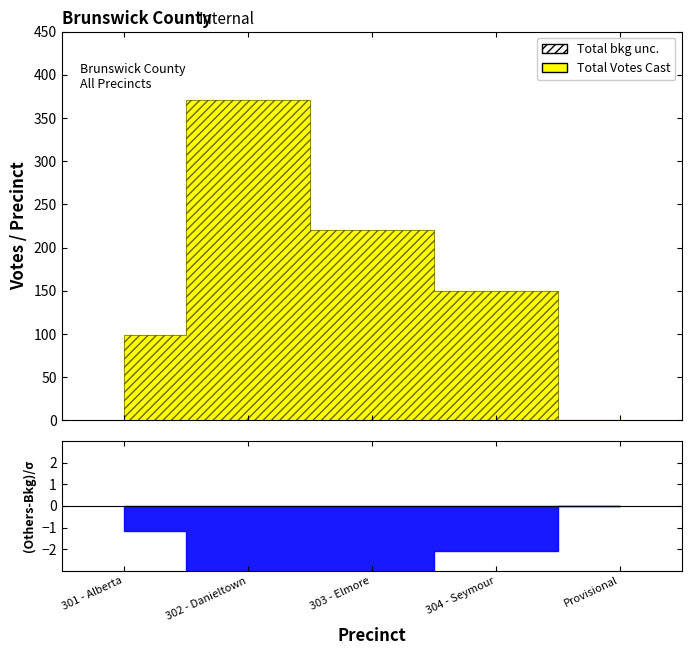

Is it true that Total Votes Cast equals 99 at 301 - Alberta?

True